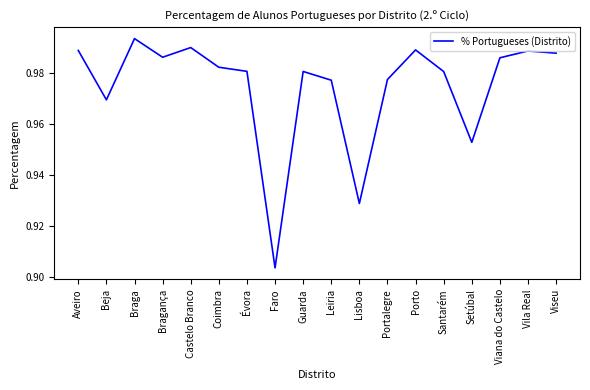

Which has a higher value, Santarém or Bragança?

Bragança